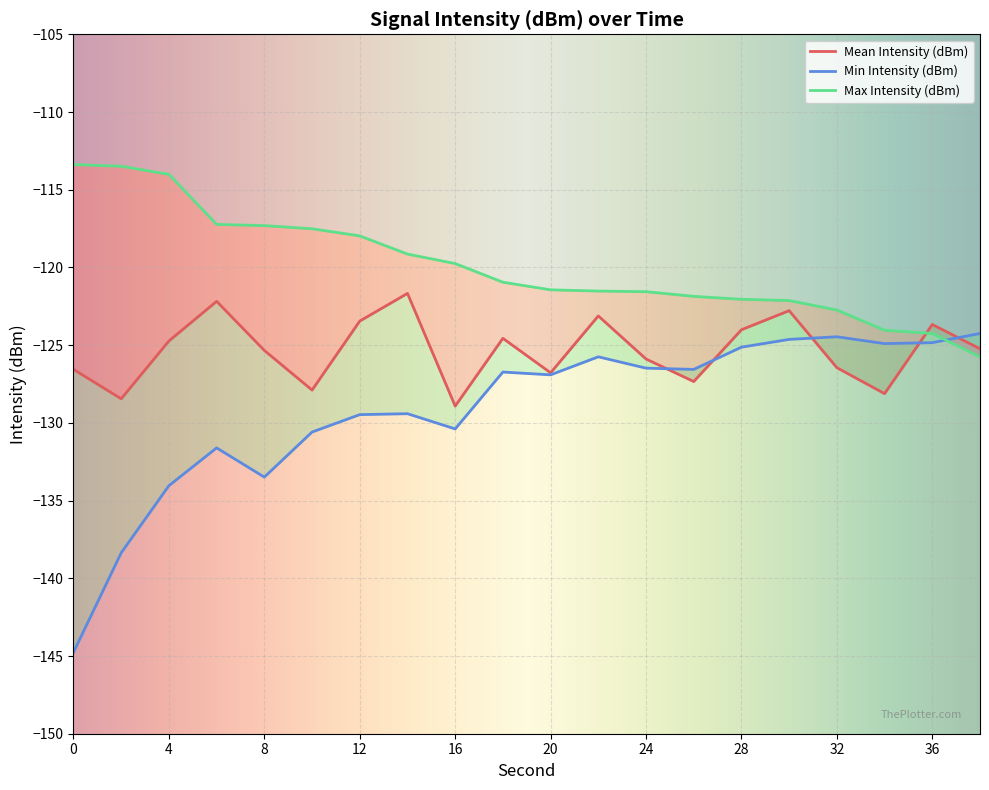

What is the spread (max minus min) of values at 0?

31.4